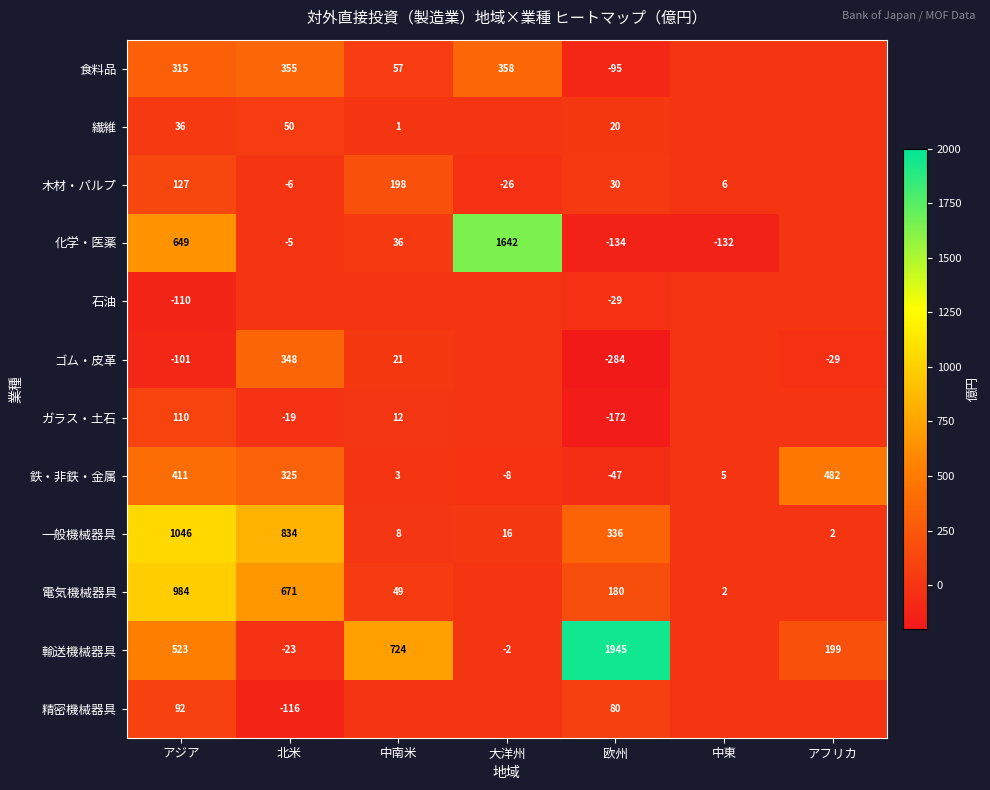

What is the difference between the highest and lowest values at 欧州?

2229